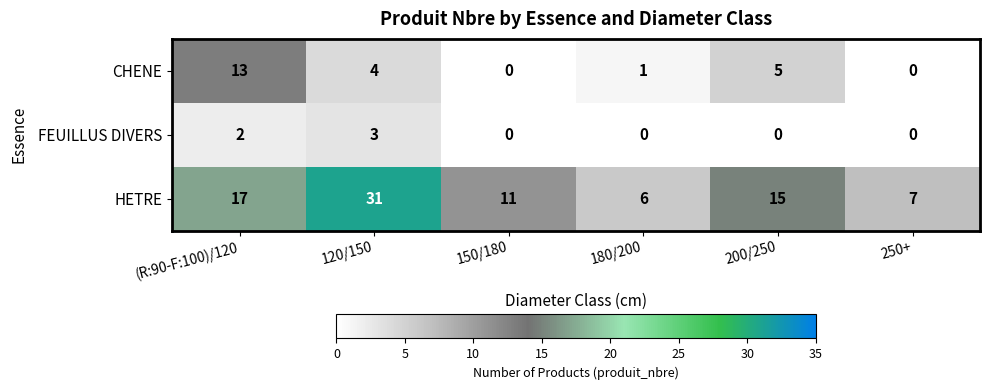

At 200/250, list the series in order from smallest to largest.

FEUILLUS DIVERS, CHENE, HETRE